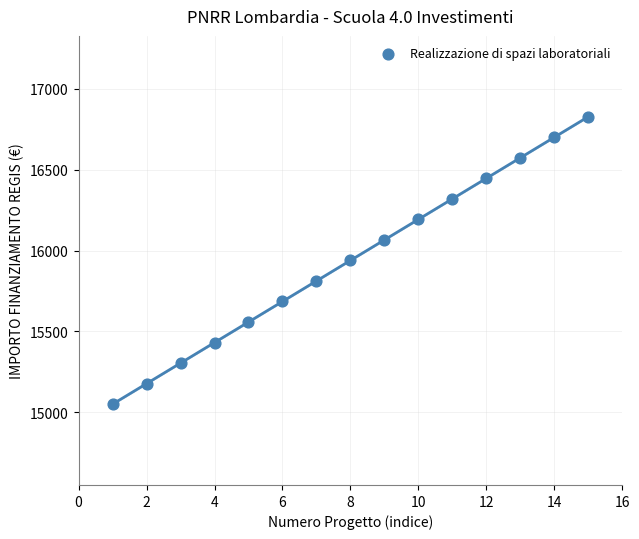

What is the range of Y values (max minus min)?

1778